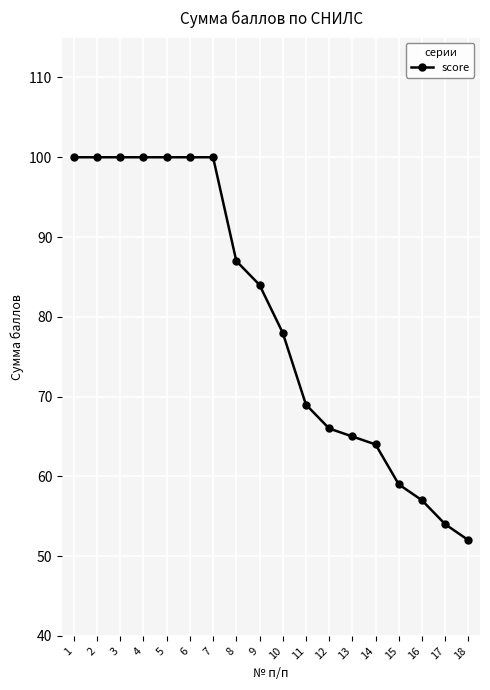

The chart shows a value of 33 at 1. True or false?

False